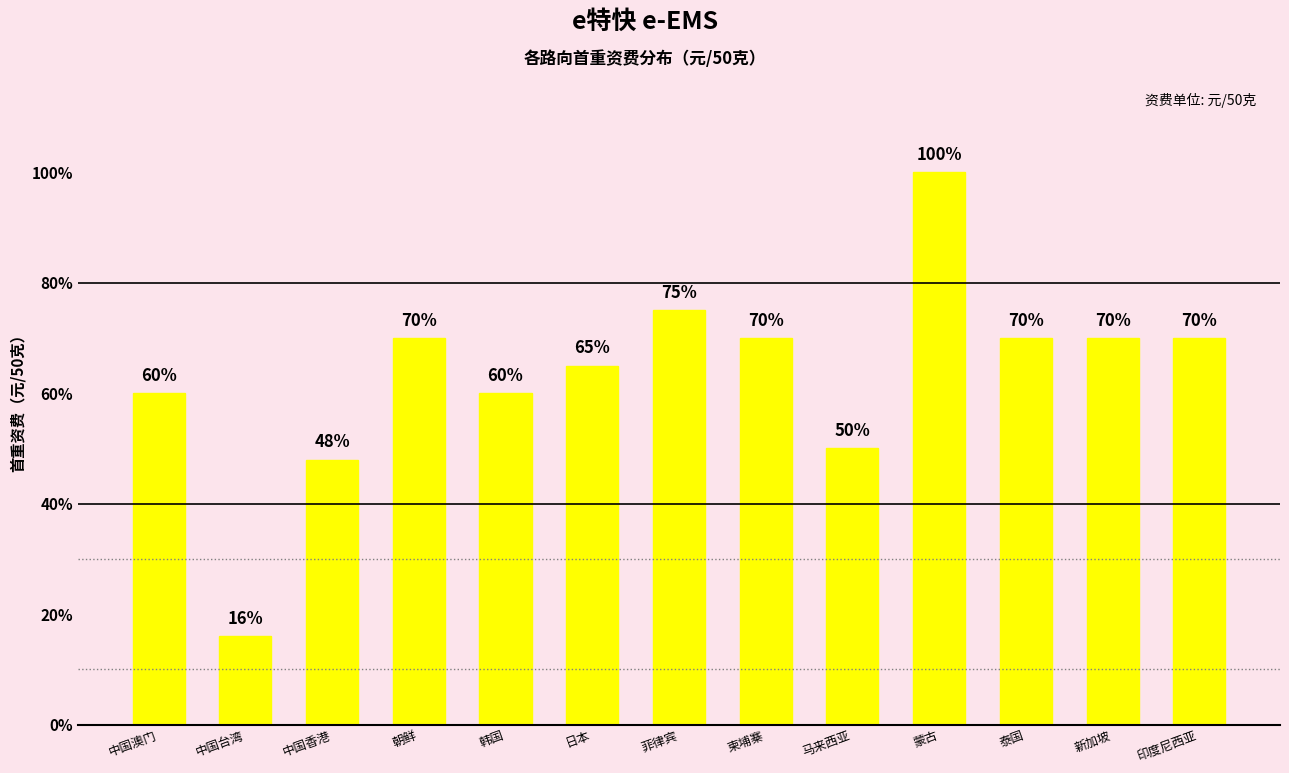

Reading right to left, what are all the values shown in this chart?

70	70	70	100	50	70	75	65	60	70	48	16	60